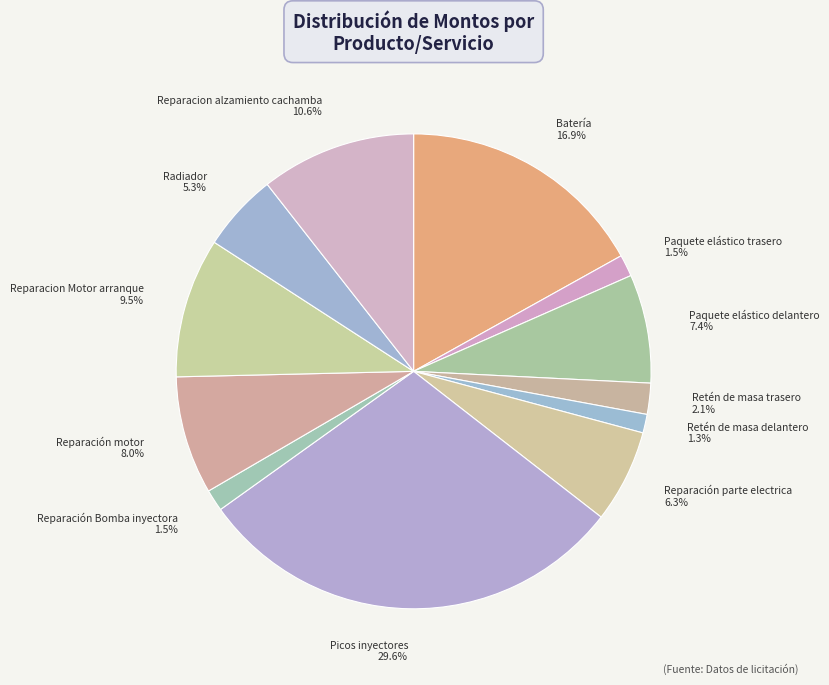

Does Reparación motor account for over 50% of the chart?

No